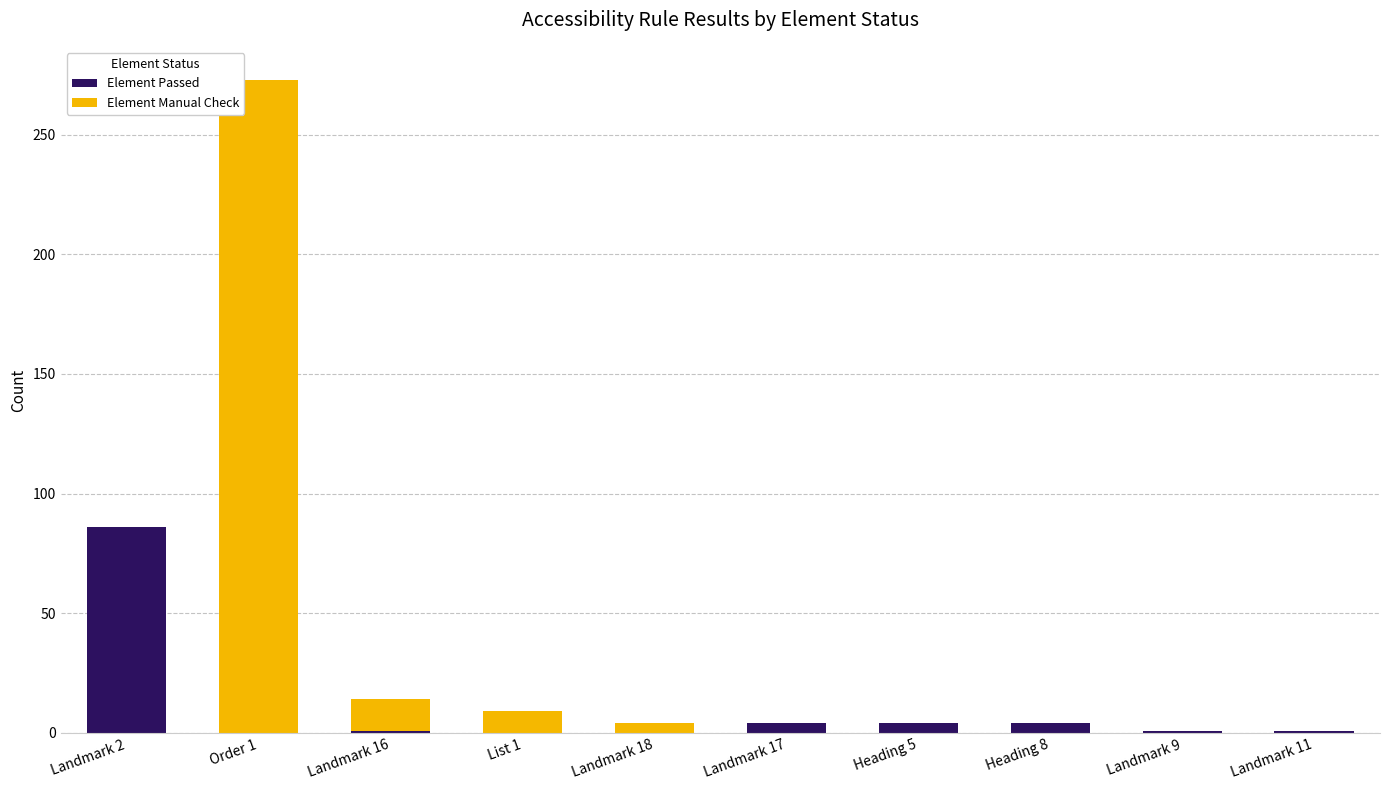

Count the number of data series in this chart.

2